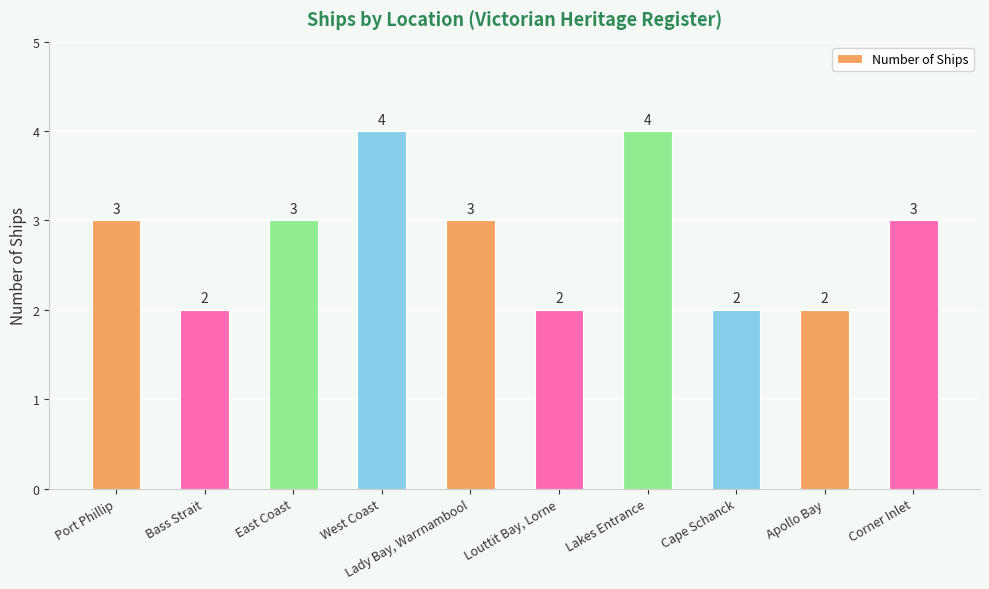

Reading left to right, list all the values displayed in this chart.

3	2	3	4	3	2	4	2	2	3